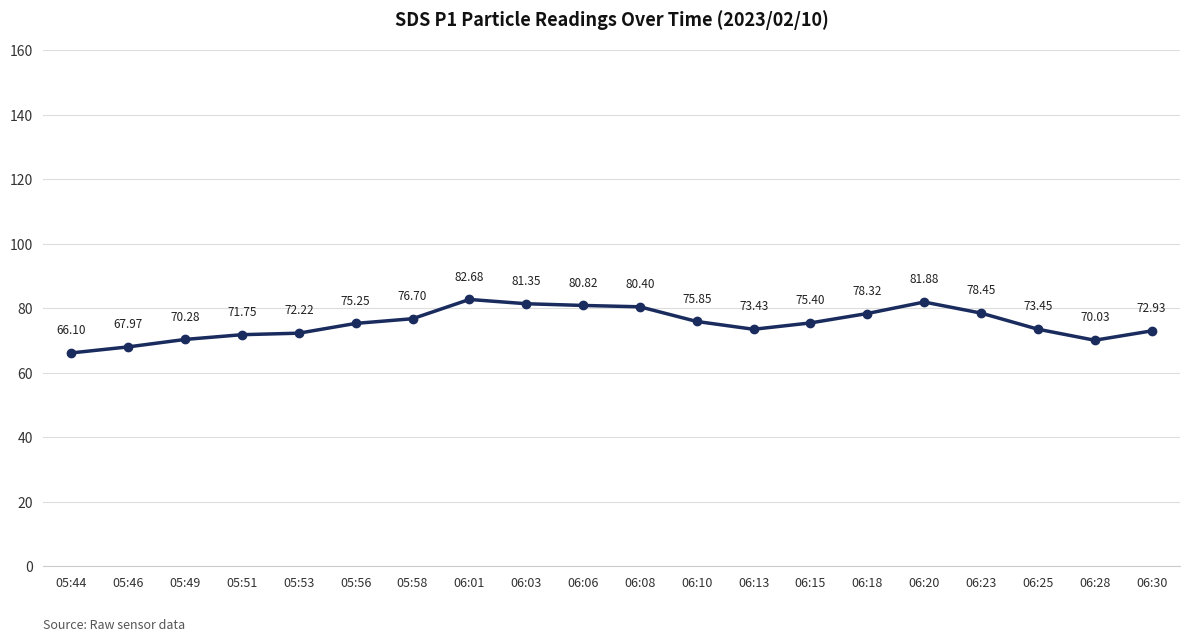

What position from the right is 06:03?

12